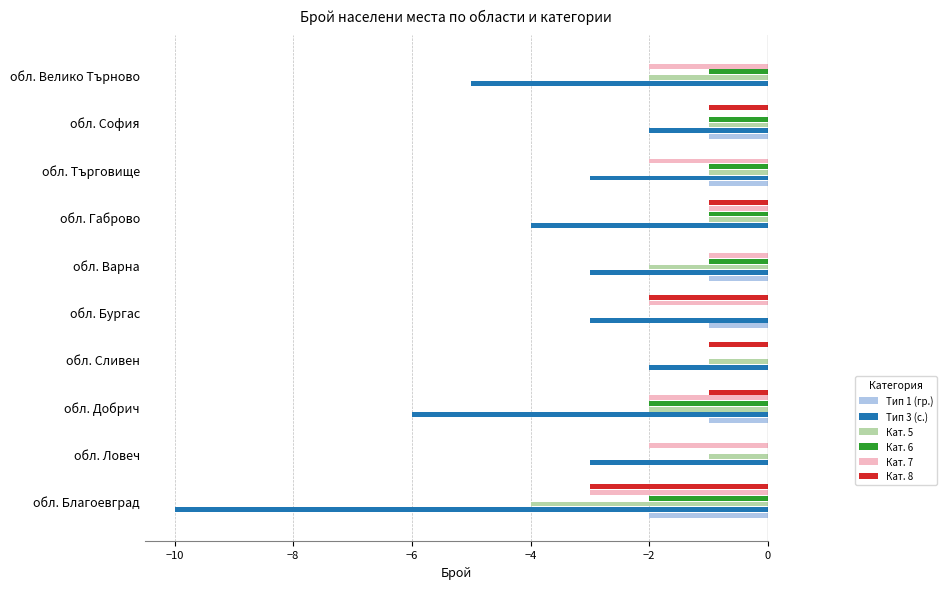

Is the value of Тип 3 (с.) at обл. Велико Търново greater than the value of Кат. 7 at обл. София?

No